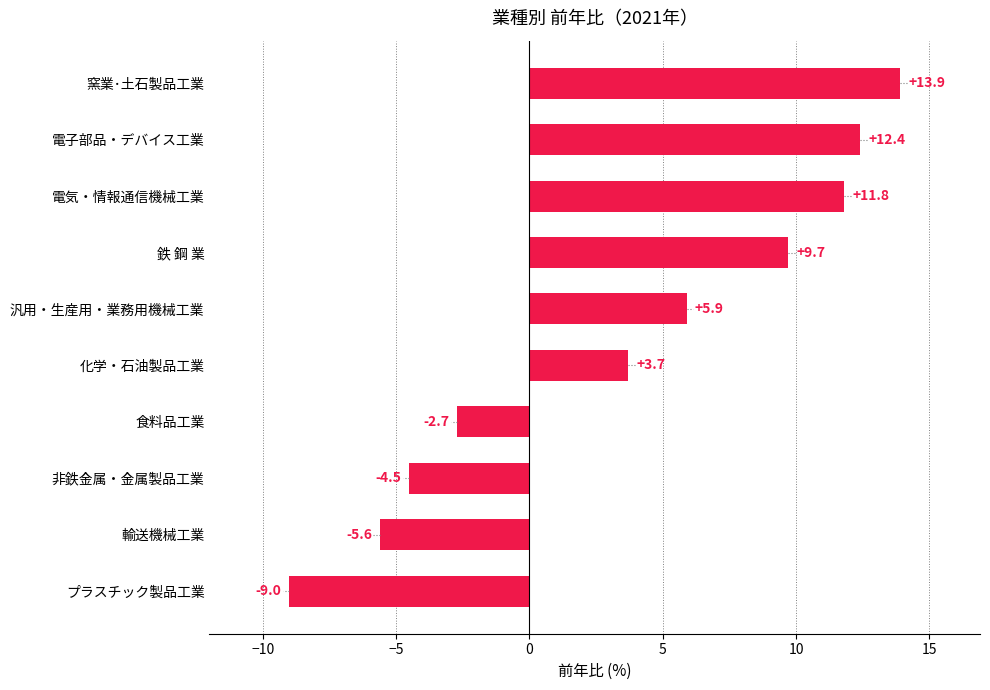

Rank the categories by value from highest to lowest.

窯業･土石製品工業, 電子部品・デバイス工業, 電気・情報通信機械工業, 鉄 鋼 業, 汎用・生産用・業務用機械工業, 化学・石油製品工業, 食料品工業, 非鉄金属・金属製品工業, 輸送機械工業, プラスチック製品工業